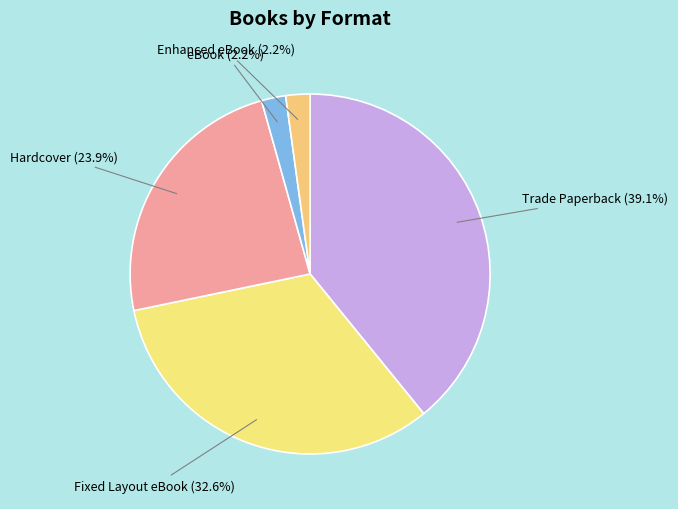

To the nearest percent, what is the combined percentage of Enhanced eBook and Fixed Layout eBook?

35%